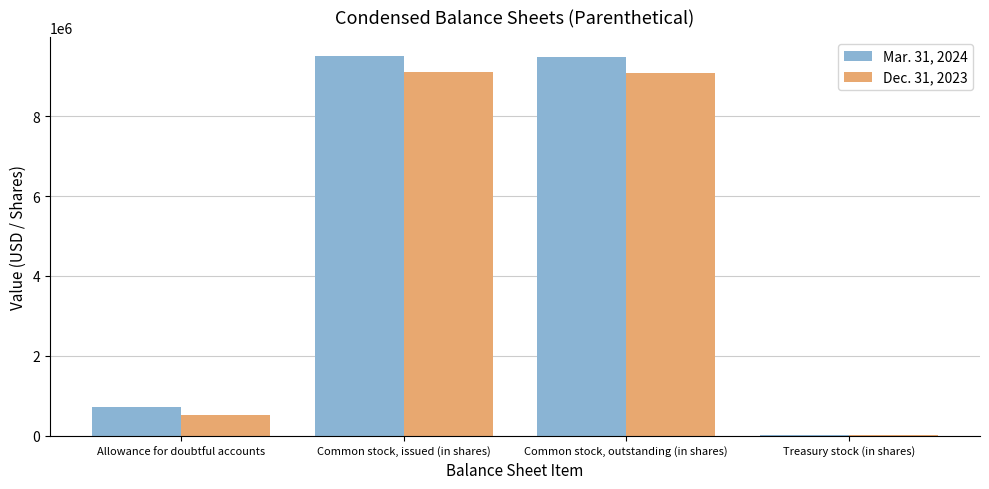

How many series are shown in this chart?

2